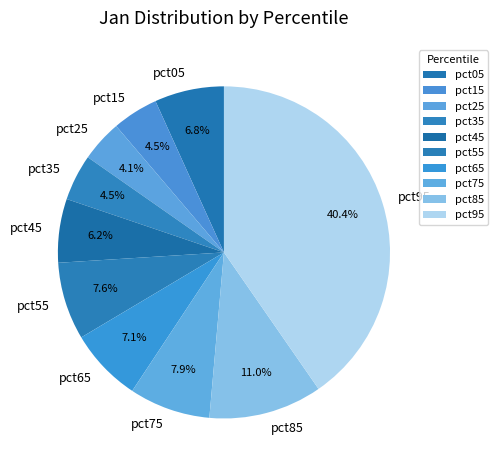

Is the sum of pct55 and pct35 greater than half?

No